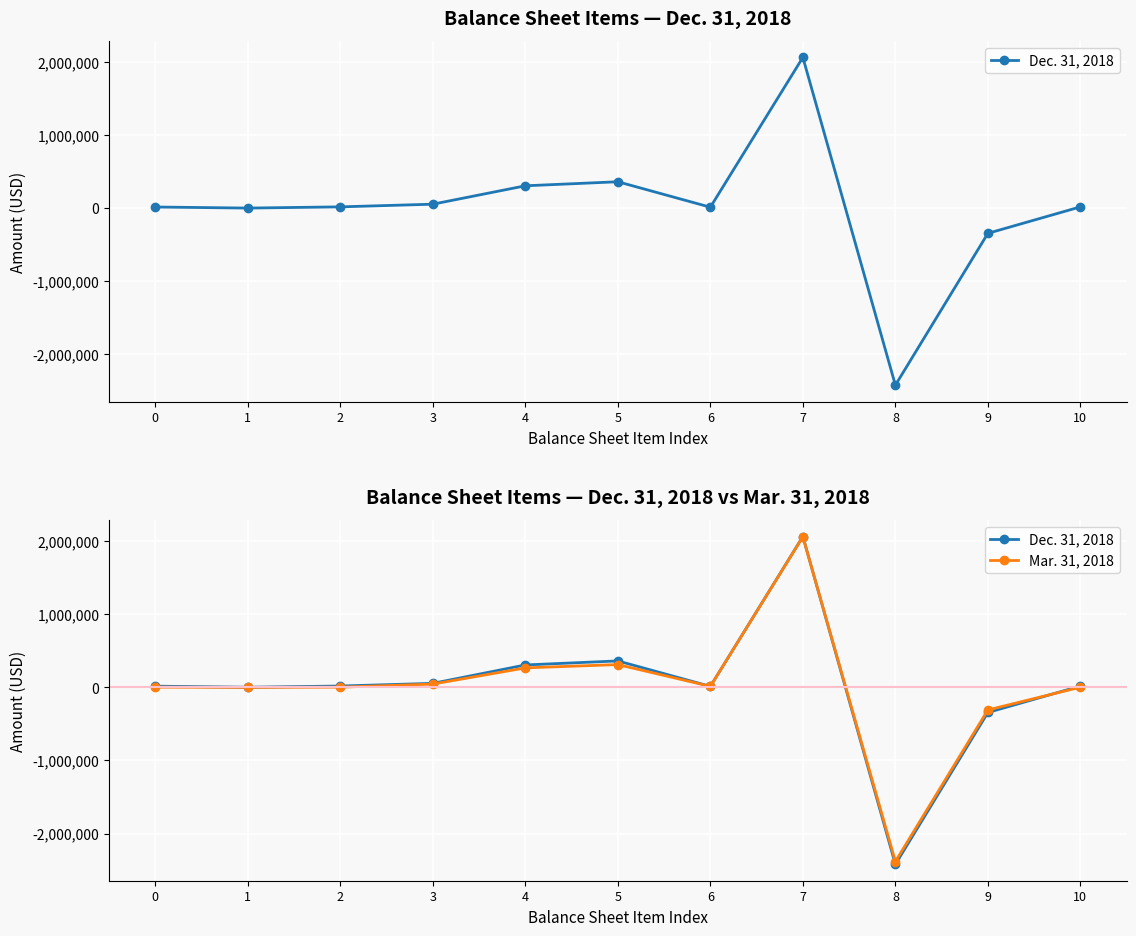

Is the value of Mar. 31, 2018 at 2 greater than the value of Dec. 31, 2018 at 5?

No